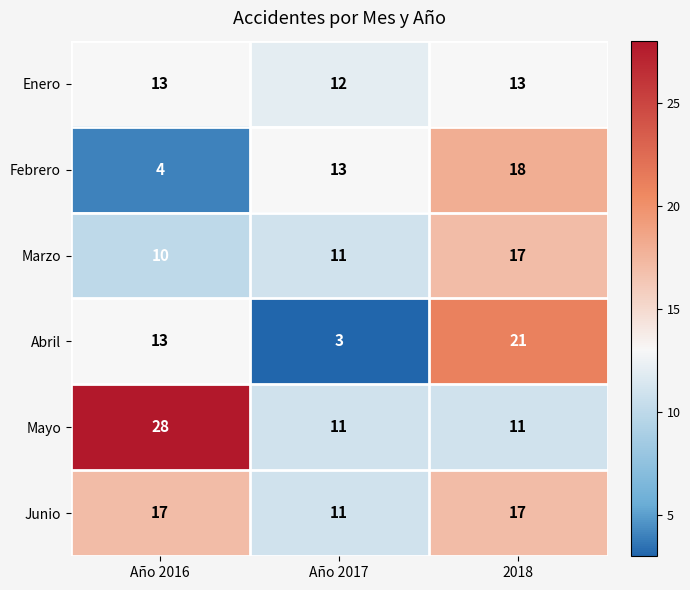

Reading left to right, transcribe all the data shown in this chart.

Enero: Año 2016=13	Año 2017=12	2018=13
Febrero: Año 2016=4	Año 2017=13	2018=18
Marzo: Año 2016=10	Año 2017=11	2018=17
Abril: Año 2016=13	Año 2017=3	2018=21
Mayo: Año 2016=28	Año 2017=11	2018=11
Junio: Año 2016=17	Año 2017=11	2018=17